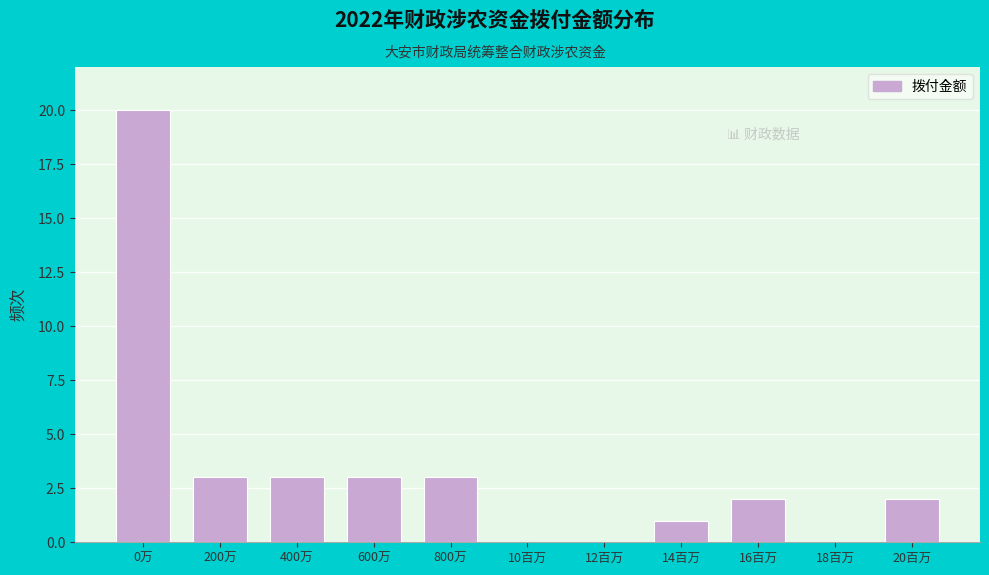

Reading left to right, what are all the values shown in this chart?

0万=20	200万=3	400万=3	600万=3	800万=3	10百万=0	12百万=0	14百万=1	16百万=2	18百万=0	20百万=2